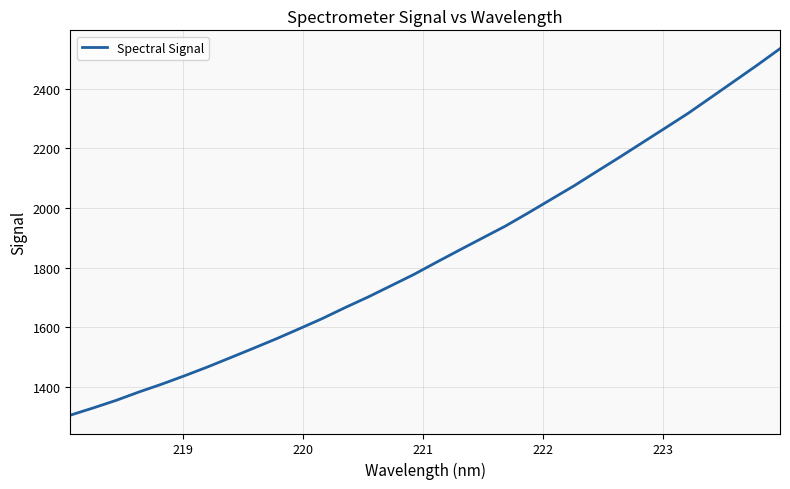

What is the greatest value displayed?

2535.1